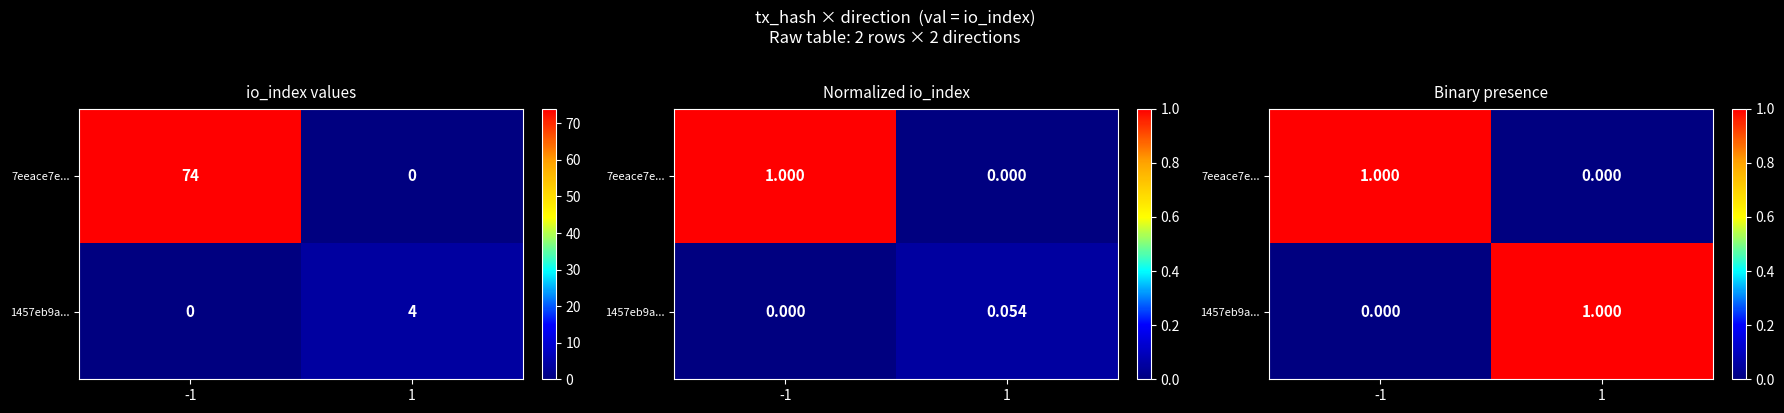

True or false: 7eeace7e... has a value of 0 at -1.

False